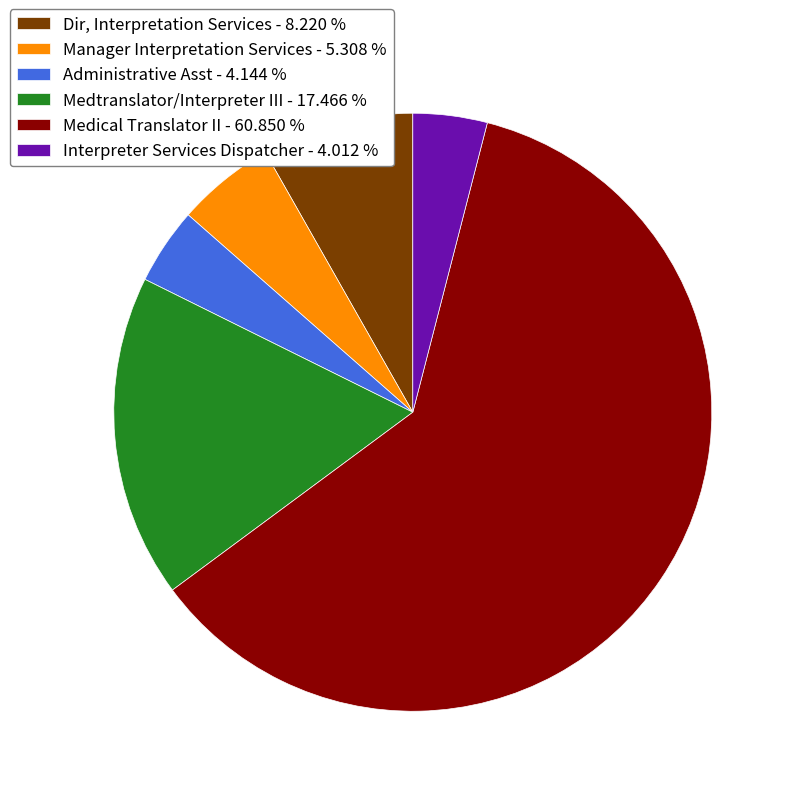

The Medical Translator II slice represents 70% of the pie. True or false?

False